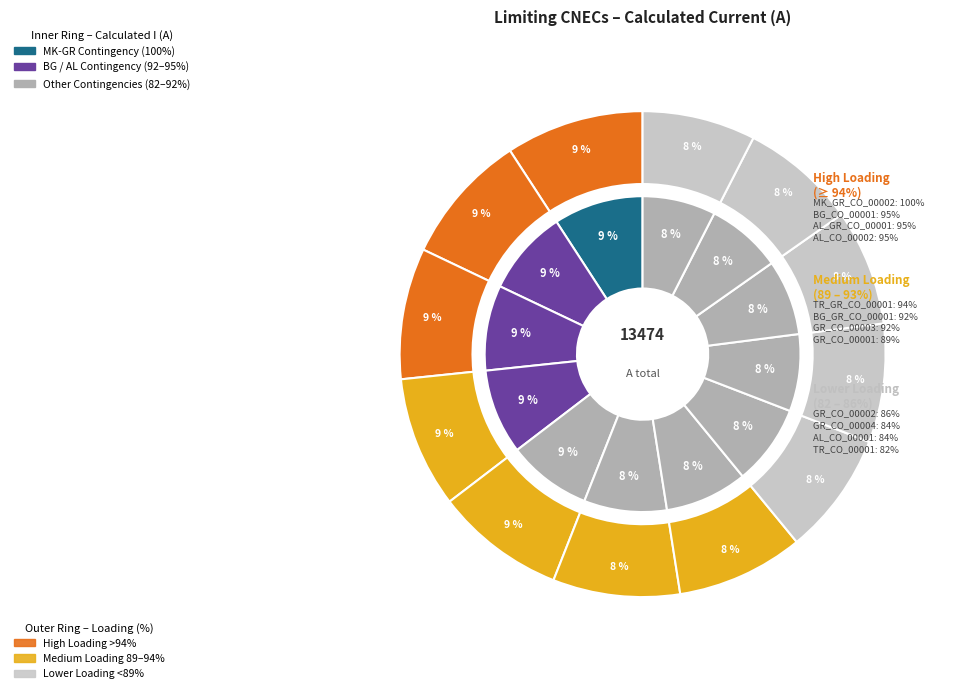

How many segments does this pie chart have?

12